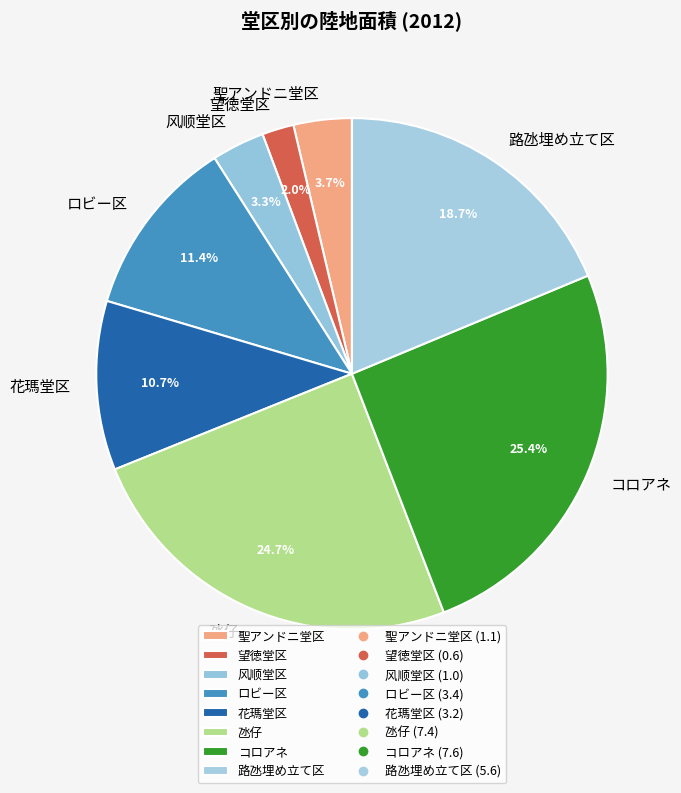

Does any single category account for the majority?

No